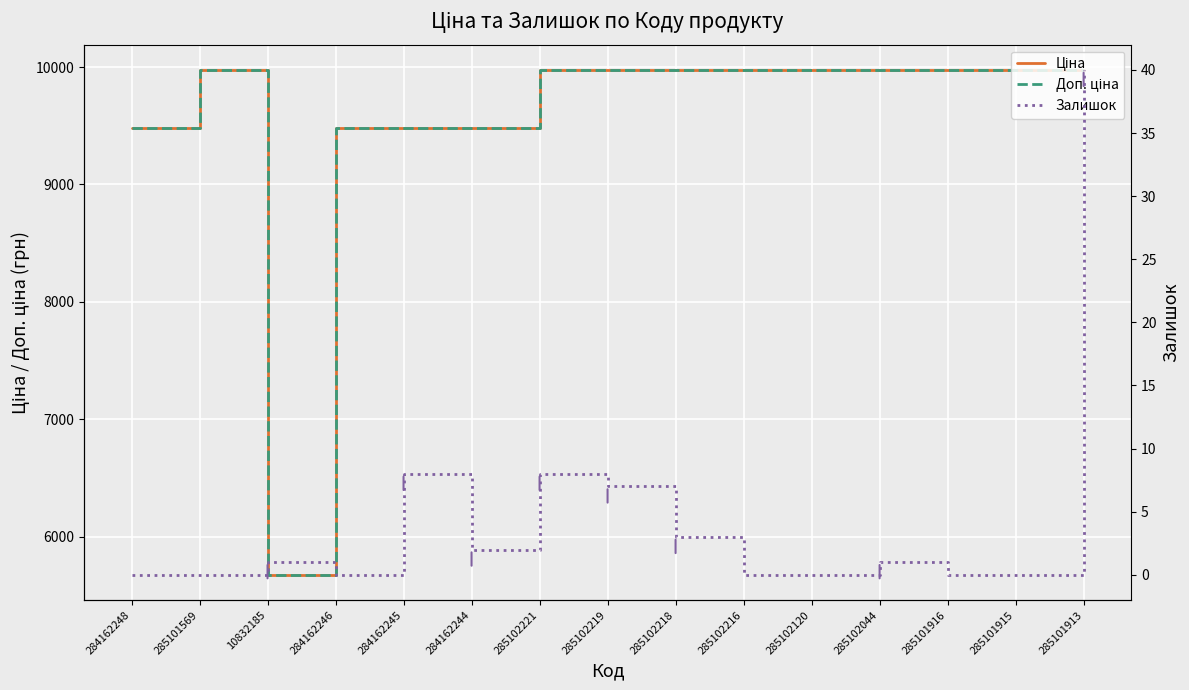

What is the sum of the Залишок values at 285102120 and 284162244?

2.0